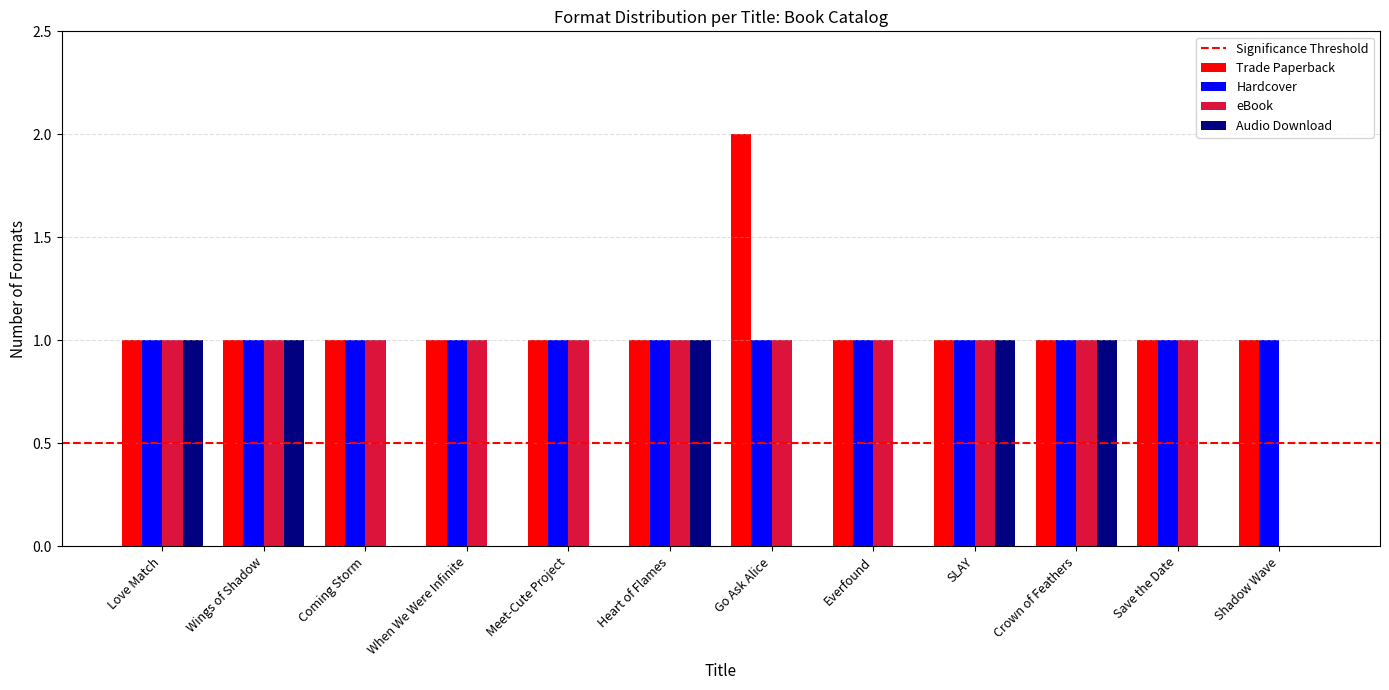

Is the value of Trade Paperback at Crown of Feathers greater than the value of Audio Download at Everfound?

Yes